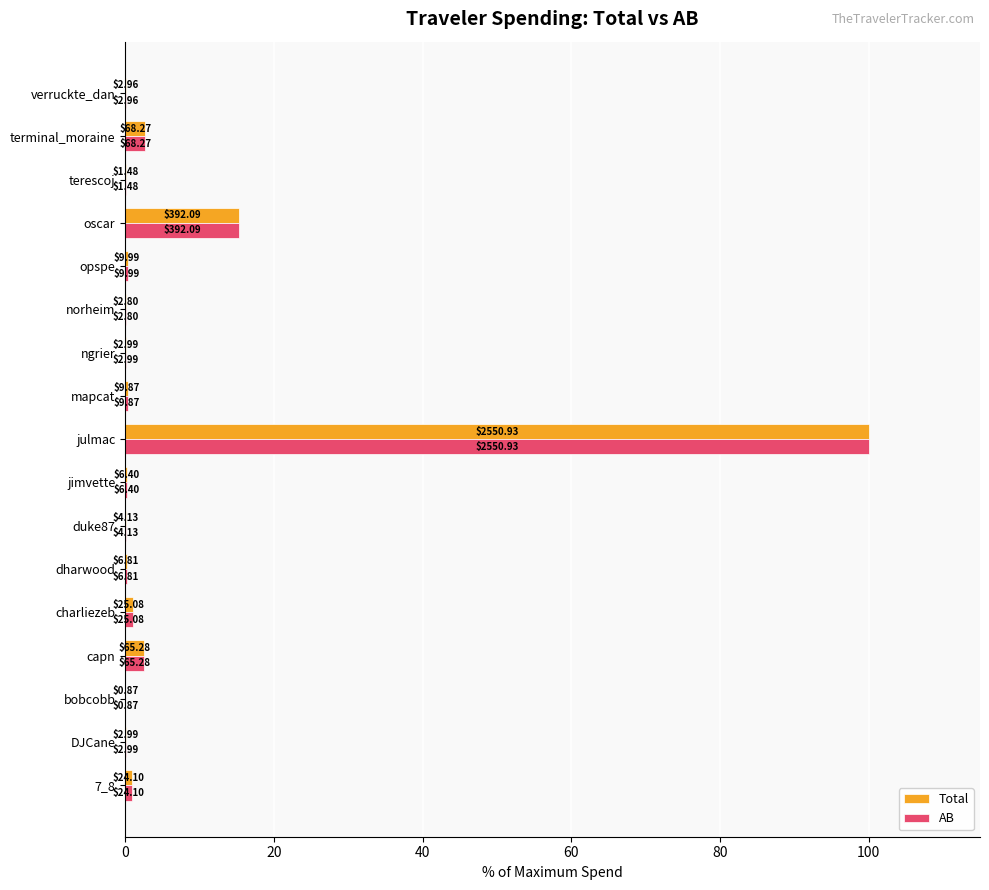

At how many categories does at least one series exceed 20?

1